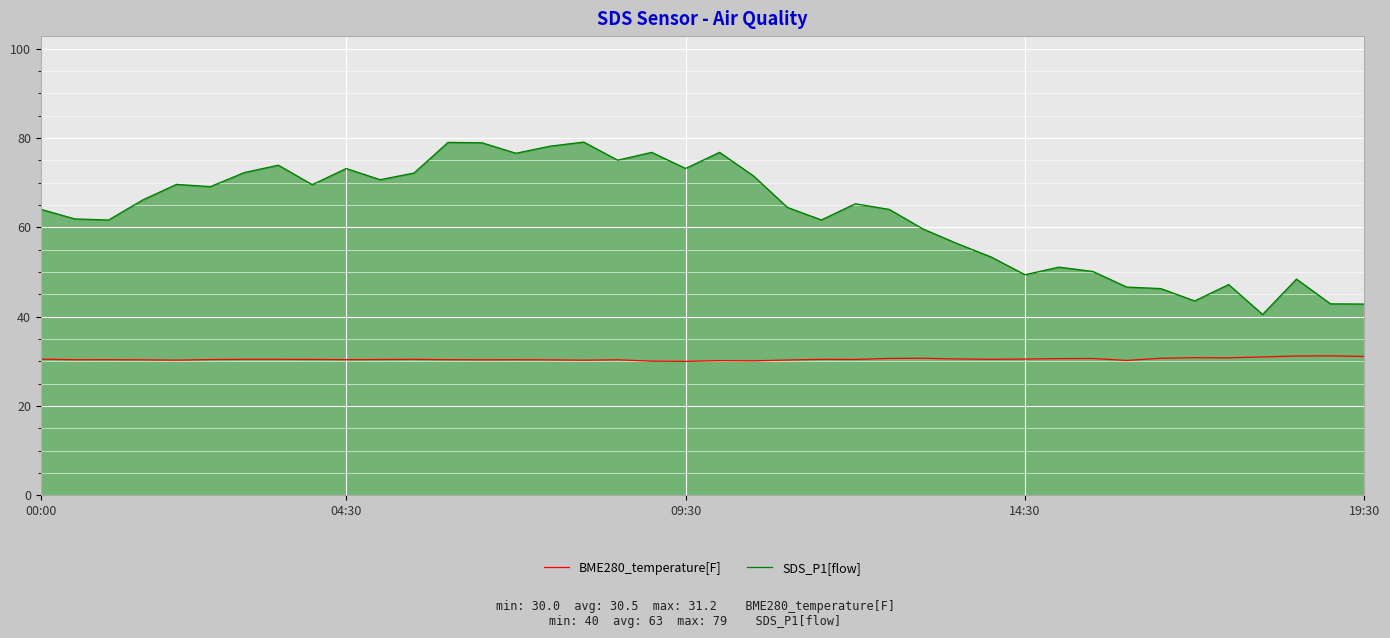

True or false: SDS_P1[flow] has more than 2 interior local peaks.

True